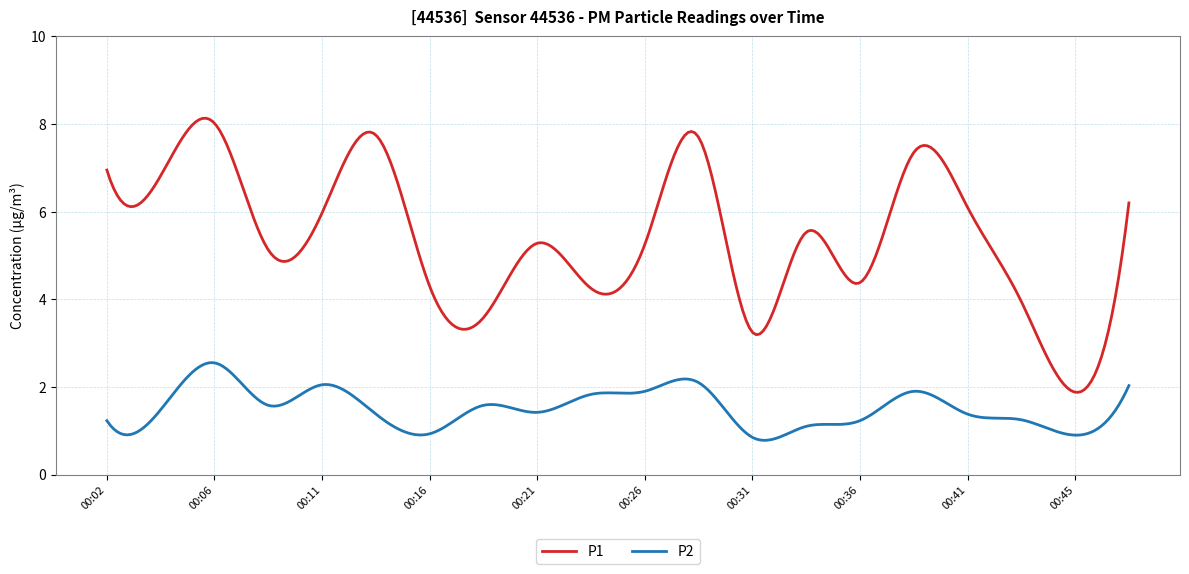

Which series has the largest range (max minus min)?

P1